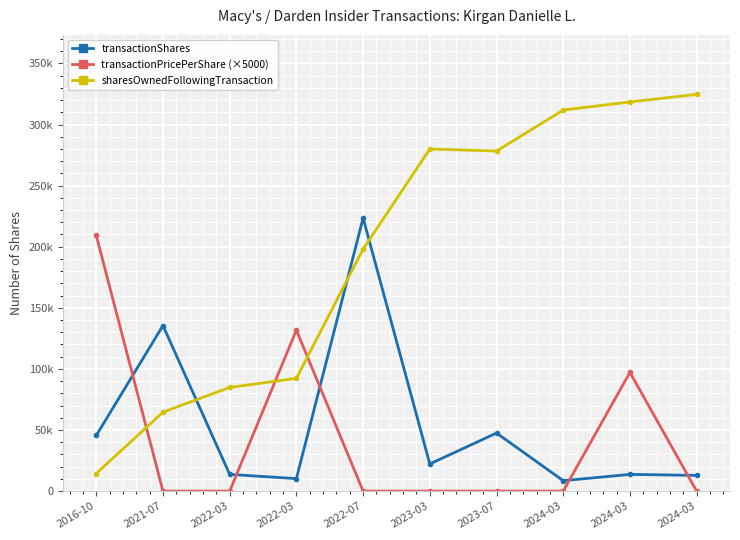

At how many categories does at least one series exceed 40690?

10